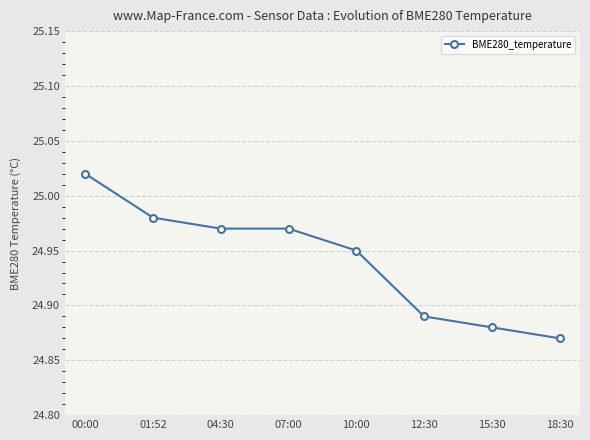

What is the sum of all values?

199.5